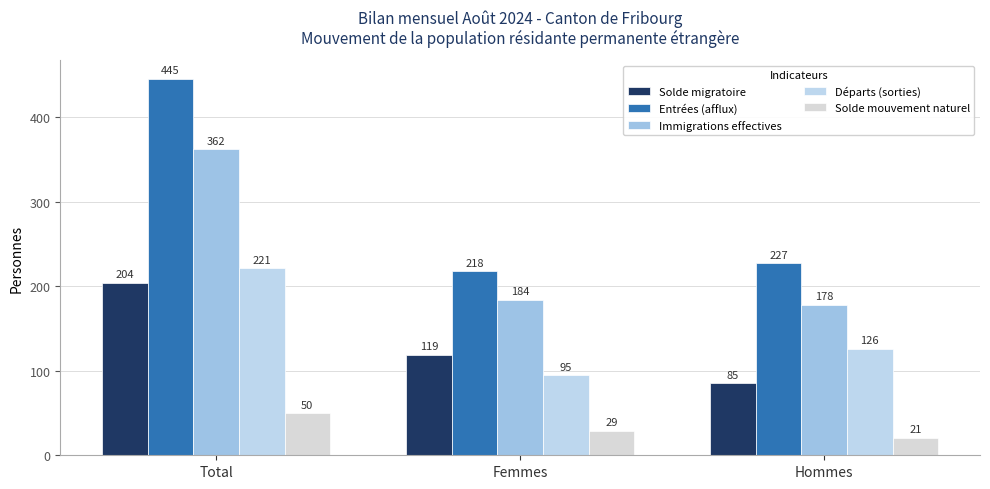

Are the bars horizontal?

No